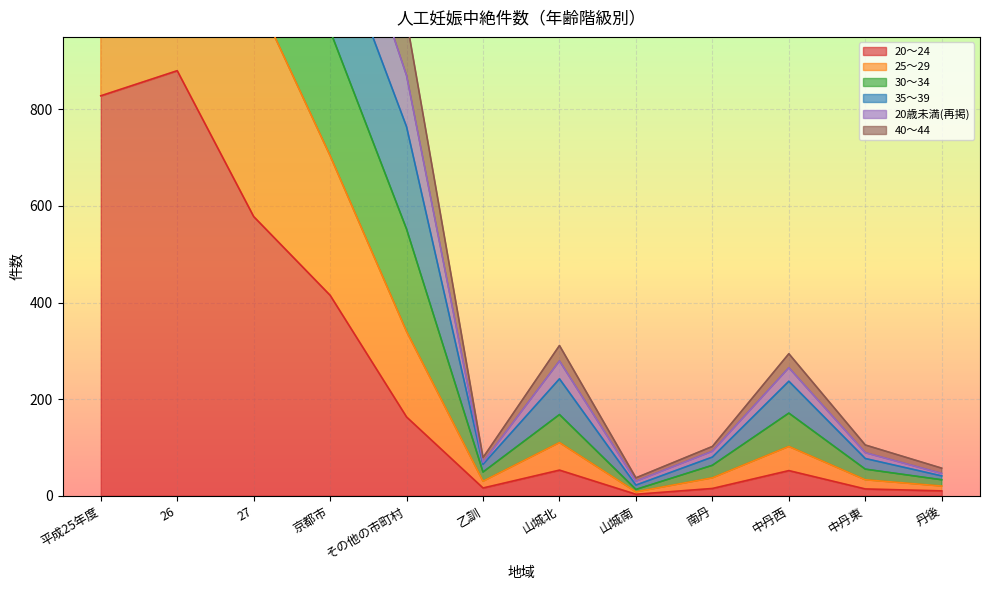

The 30～34 series shows 1906 at 平成25年度. True or false?

False